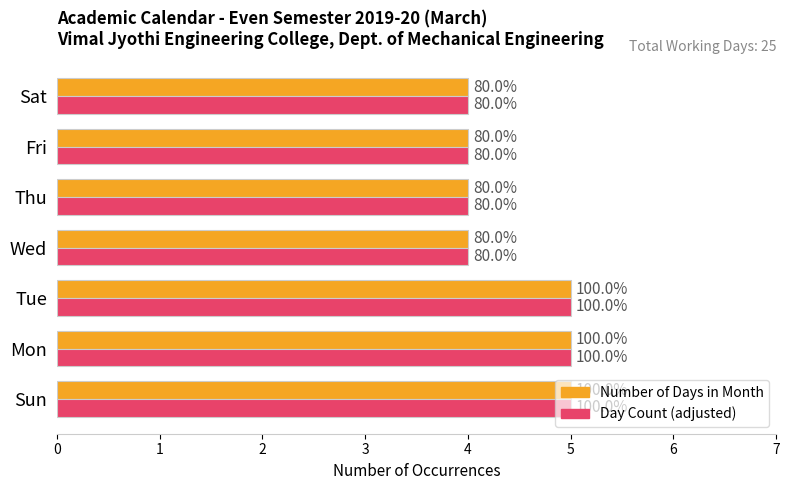

What are all the series names shown in the legend?

Number of Days in Month, Day Count (adjusted)